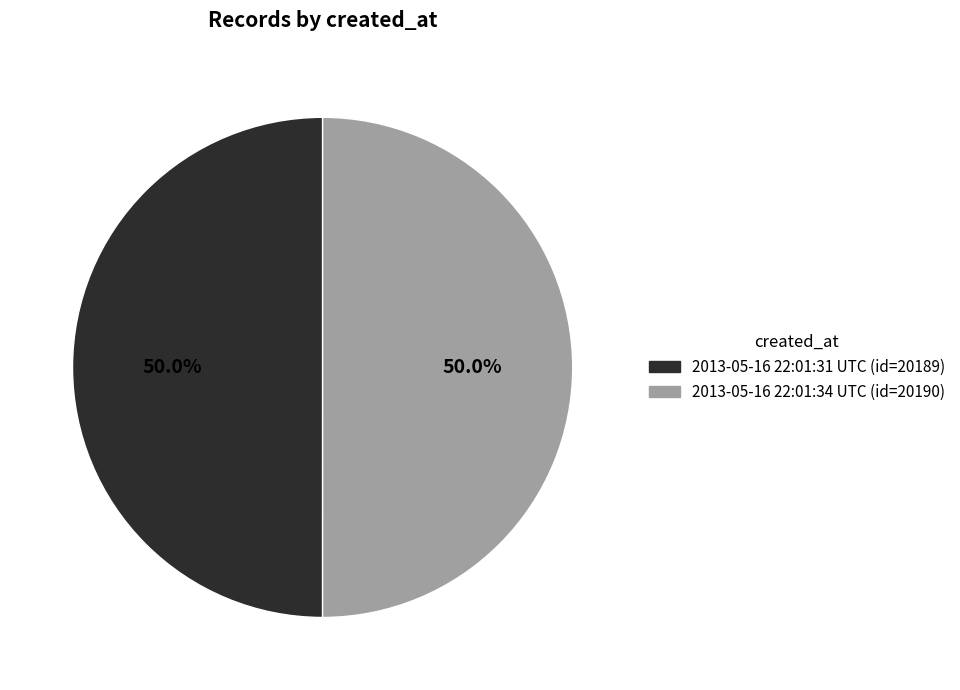

True or false: 2013-05-16 22:01:31 UTC accounts for 63% of the total.

False